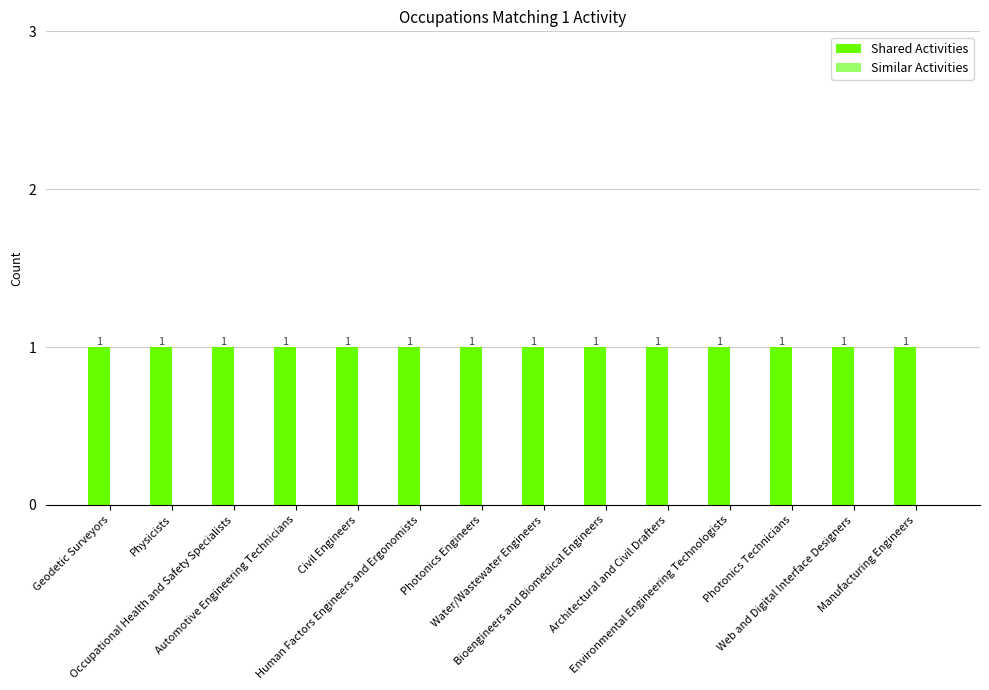

At which category is the sum across all series the highest?

Geodetic Surveyors